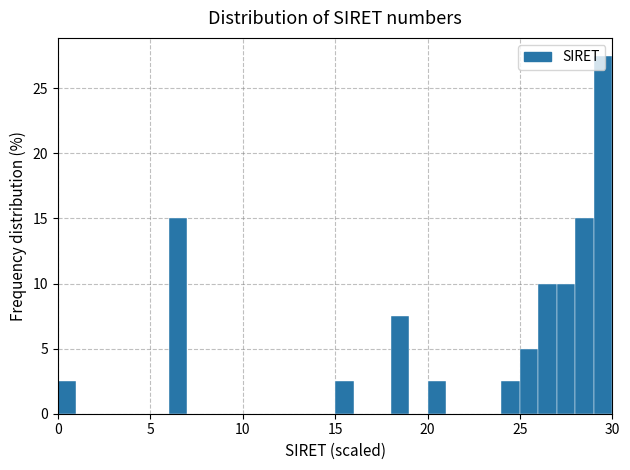

Read against the x-axis, roughly where is the centre of the tallest bar?

29.5